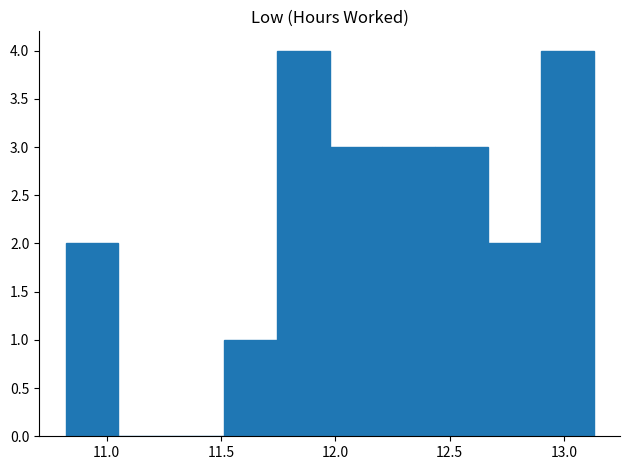

Reading left to right, list every bar in this chart as the range it spans on the x-axis followed by its height. Neither the bar edges nor the heights are printed on the chart, so give them approximately, as read against the axes.

10.80 to 11.05: 2
11.05 to 11.30: 0
11.30 to 11.50: 0
11.50 to 11.75: 1
11.75 to 12.00: 4
12.00 to 12.20: 3
12.20 to 12.45: 3
12.45 to 12.65: 3
12.65 to 12.90: 2
12.90 to 13.15: 4